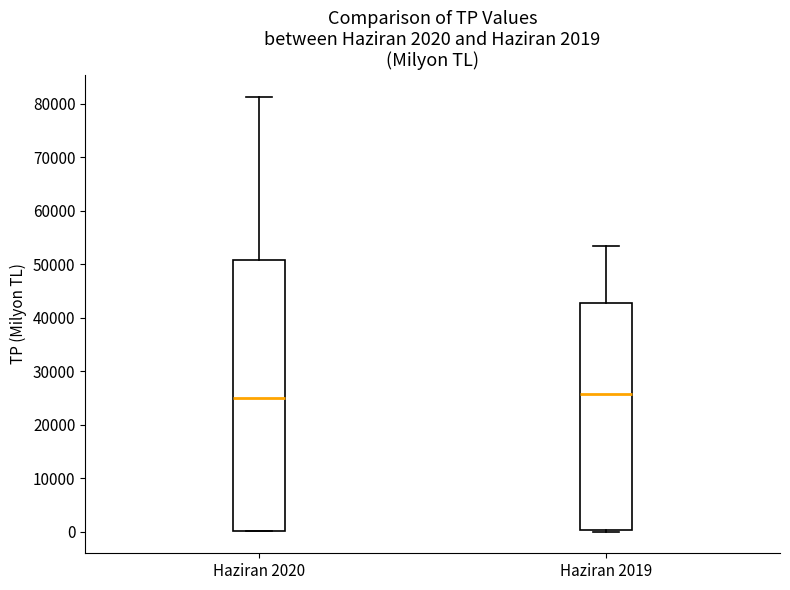

Which box is the tallest, from its lower edge to its upper edge?

Haziran 2020